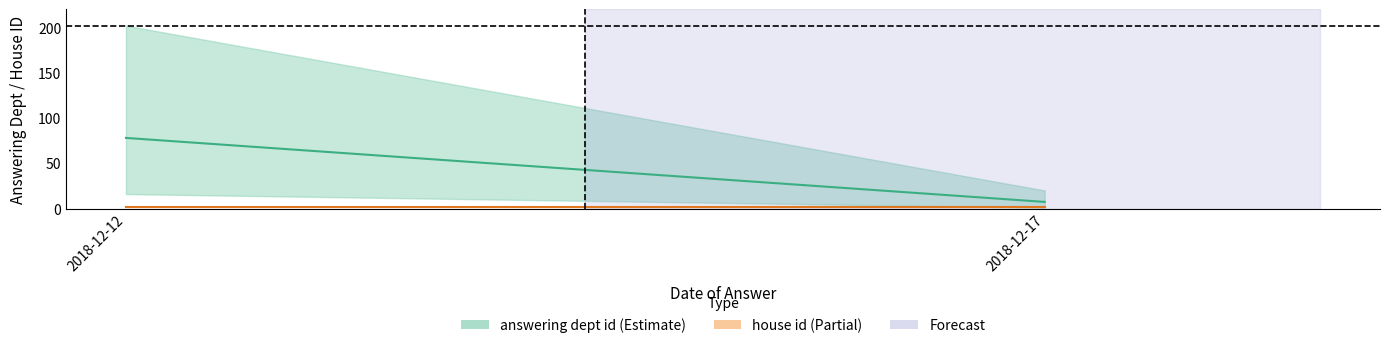

Is this an area chart (filled region under the line)?

No